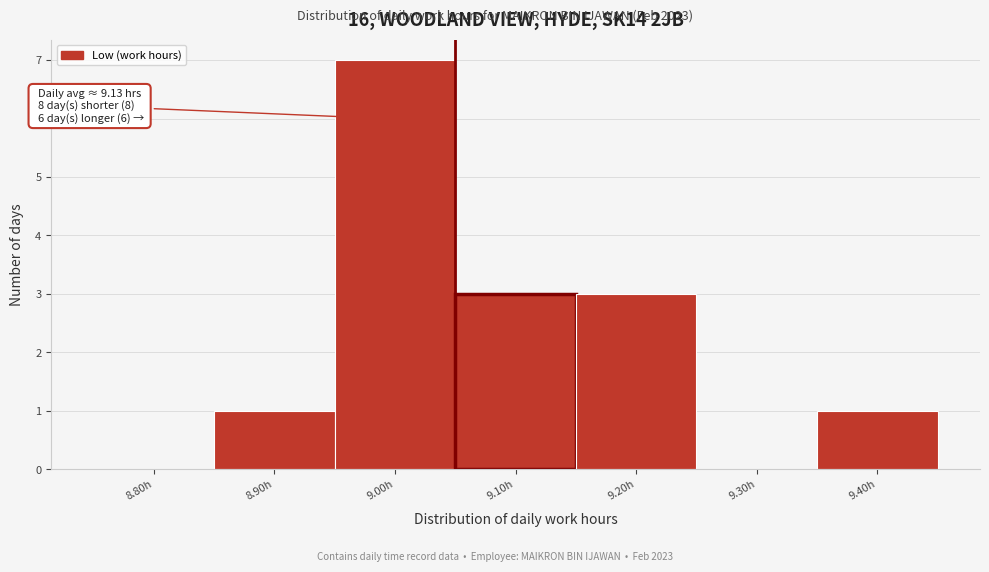

Reading right to left, extract all data points from this chart.

9.40h=1	9.30h=0	9.20h=3	9.10h=3	9.00h=7	8.90h=1	8.80h=0